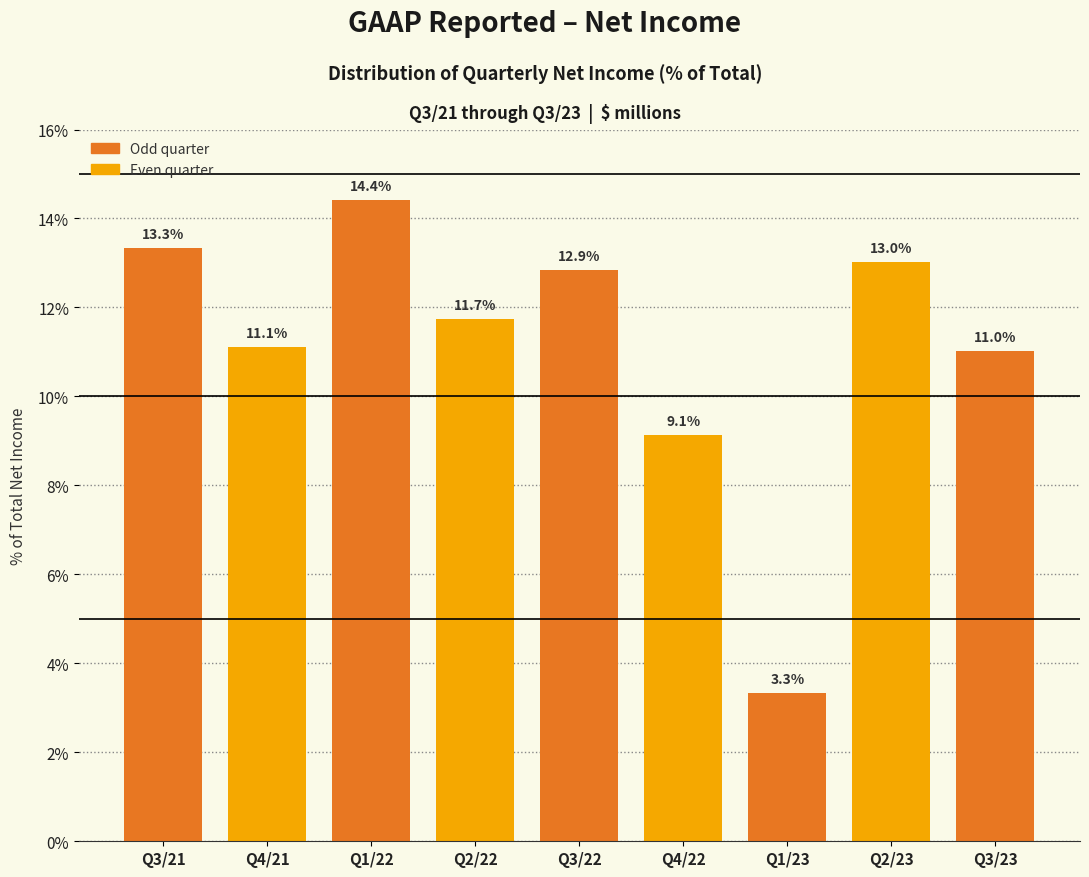

Reading left to right, transcribe all the data shown in this chart.

Q3/21=13.3	Q4/21=11.1	Q1/22=14.4	Q2/22=11.7	Q3/22=12.9	Q4/22=9.1	Q1/23=3.3	Q2/23=13.0	Q3/23=11.0